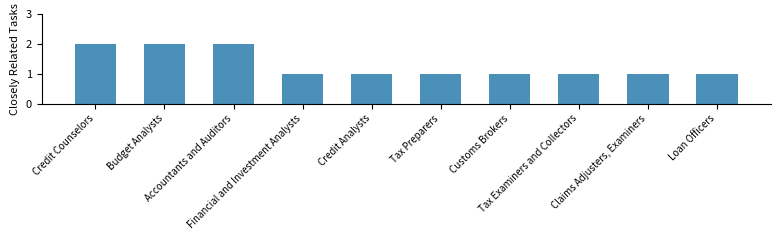

The value at Budget Analysts is 1. True or false?

False